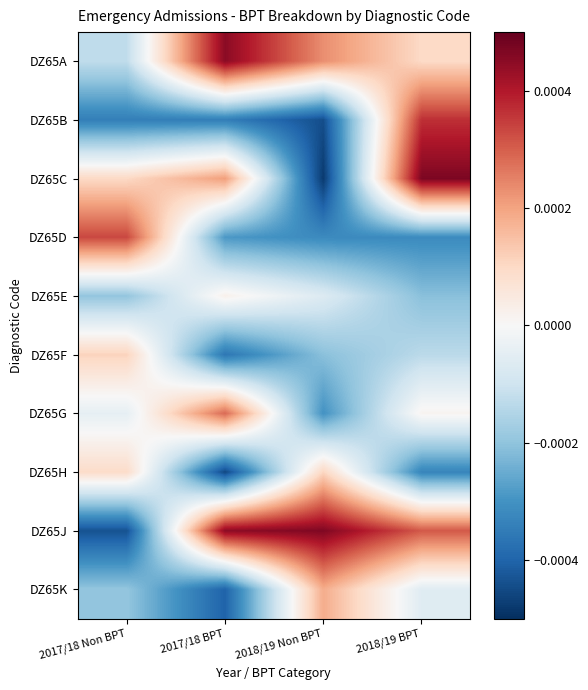

Reading left to right, transcribe all the data shown in this chart.

DZ65A: 2017/18 Non BPT=-0.0	2017/18 BPT=0.0	2018/19 Non BPT=0.0	2018/19 BPT=0.0
DZ65B: 2017/18 Non BPT=-0.0	2017/18 BPT=-0.0	2018/19 Non BPT=-0.0	2018/19 BPT=0.0
DZ65C: 2017/18 Non BPT=0.0	2017/18 BPT=0.0	2018/19 Non BPT=-0.0	2018/19 BPT=0.0
DZ65D: 2017/18 Non BPT=0.0	2017/18 BPT=-0.0	2018/19 Non BPT=-0.0	2018/19 BPT=-0.0
DZ65E: 2017/18 Non BPT=-0.0	2017/18 BPT=0.0	2018/19 Non BPT=-0.0	2018/19 BPT=-0.0
DZ65F: 2017/18 Non BPT=0.0	2017/18 BPT=-0.0	2018/19 Non BPT=-0.0	2018/19 BPT=-0.0
DZ65G: 2017/18 Non BPT=-0.0	2017/18 BPT=0.0	2018/19 Non BPT=-0.0	2018/19 BPT=0.0
DZ65H: 2017/18 Non BPT=0.0	2017/18 BPT=-0.0	2018/19 Non BPT=0.0	2018/19 BPT=-0.0
DZ65J: 2017/18 Non BPT=-0.0	2017/18 BPT=0.0	2018/19 Non BPT=0.0	2018/19 BPT=0.0
DZ65K: 2017/18 Non BPT=-0.0	2017/18 BPT=-0.0	2018/19 Non BPT=0.0	2018/19 BPT=-0.0